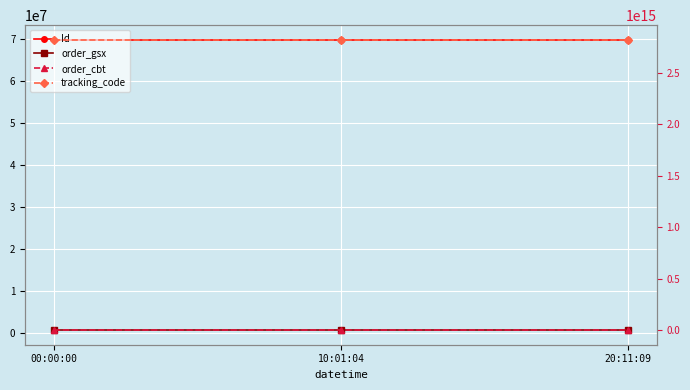

The tracking_code series shows 2818598218590500 at 00:00:00. True or false?

True